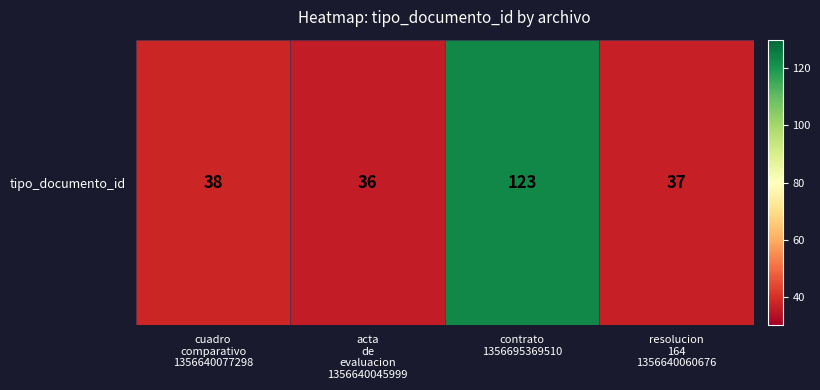

Reading left to right, list all the values displayed in this chart.

38	36	123	37